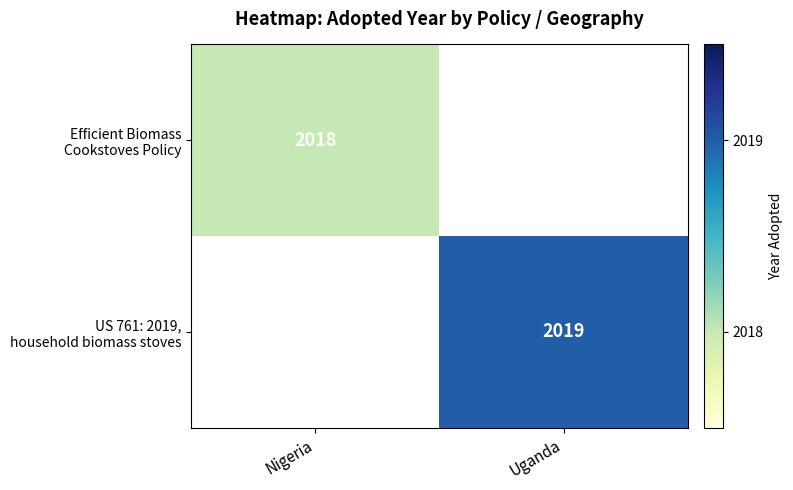

Which series has the widest spread of values?

Efficient Biomass Cookstoves Policy